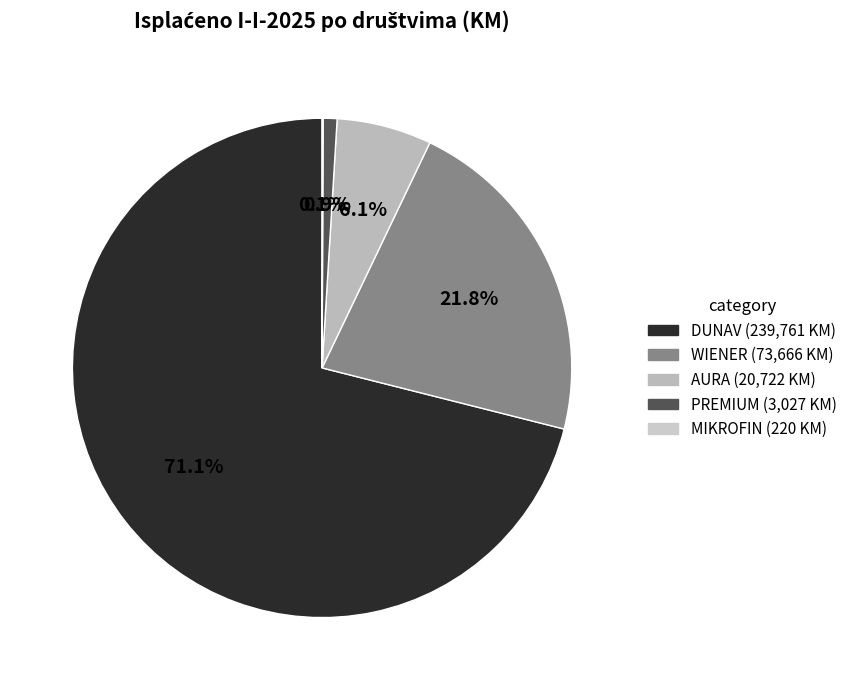

Is the sum of DUNAV and AURA greater than half?

Yes